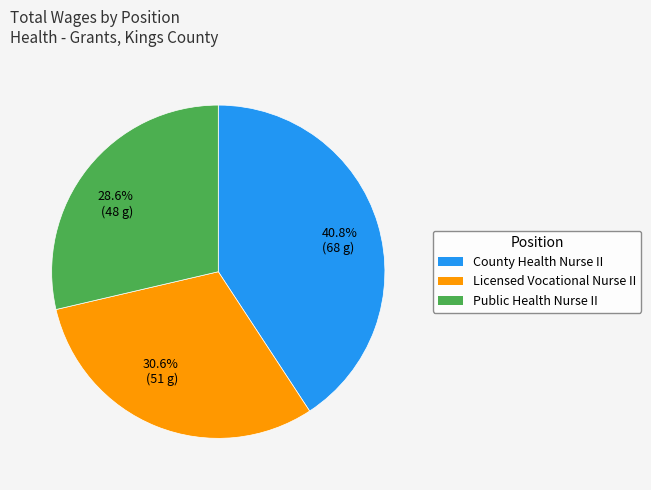

Count the number of slices in the pie.

3